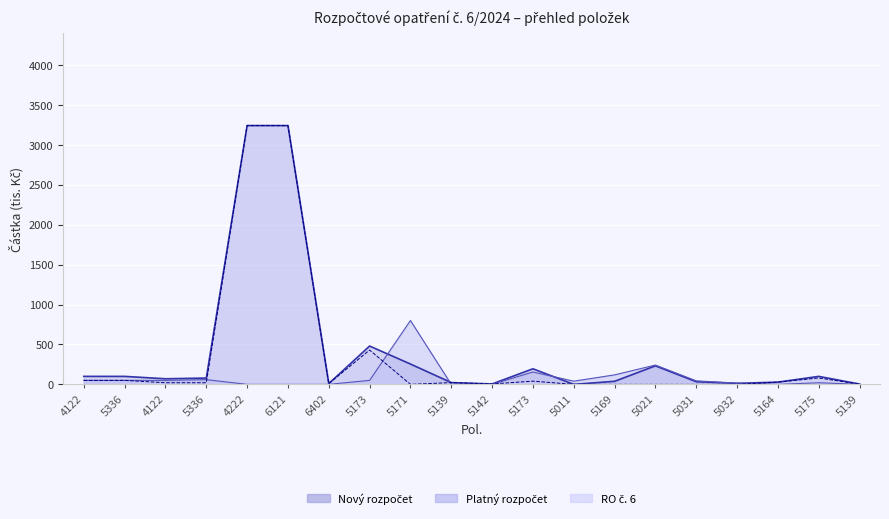

What is the difference between the highest and lowest values at 6121?

3242.5